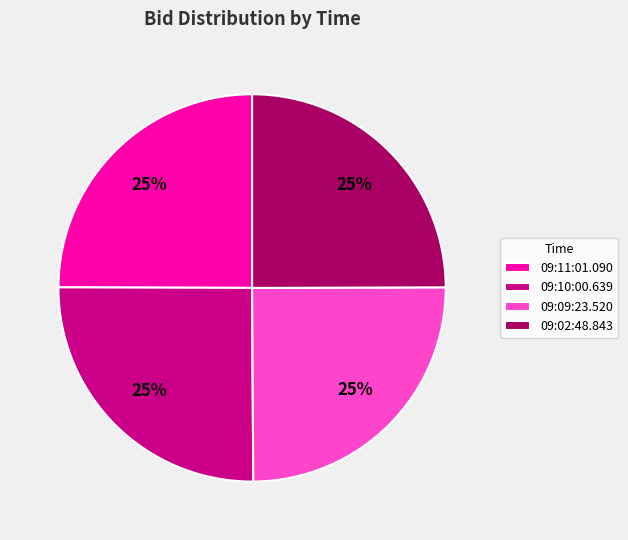

To the nearest percent, what is the combined percentage of 09:02:48.843 and 09:09:23.520?

50%